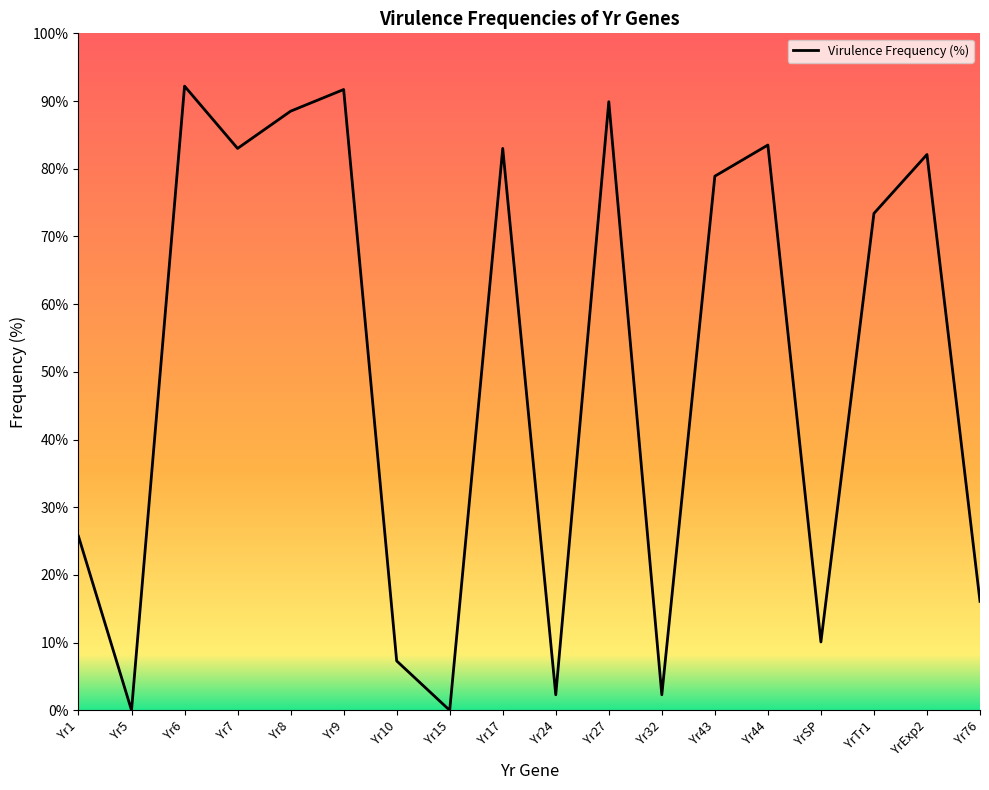

Is this an area chart (filled region under the line)?

No